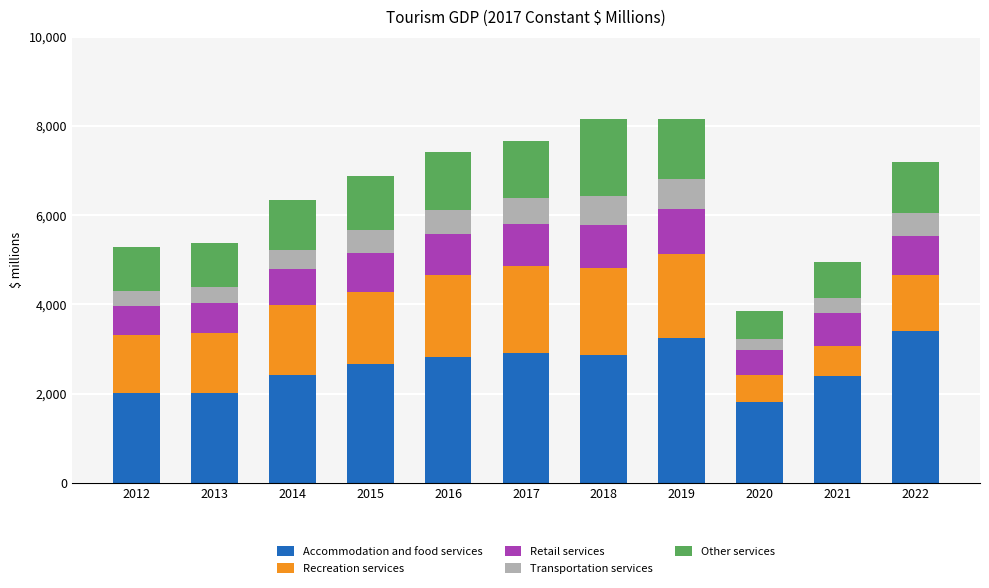

Which category has the lowest value in the Accommodation and food services series?

2020